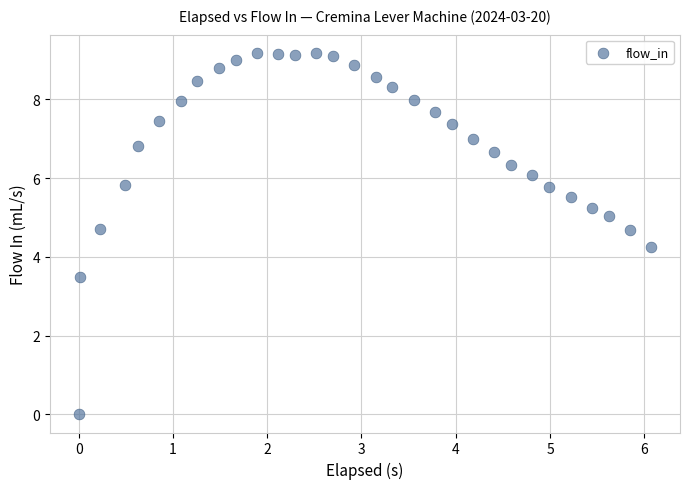

What is the range of Y values (max minus min)?

9.2